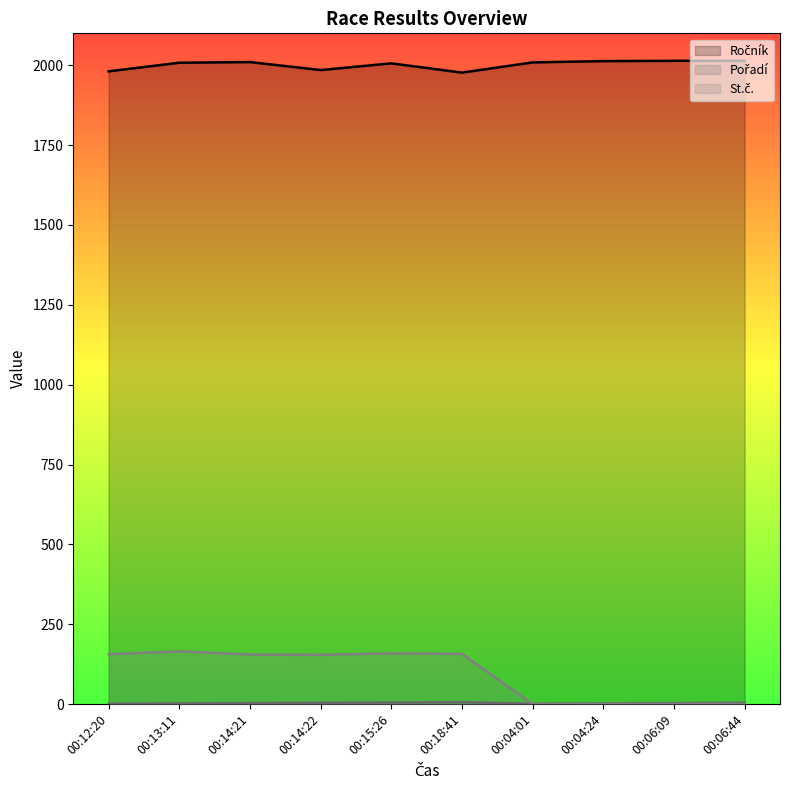

Reading left to right, extract all data points from this chart.

Ročník: 1981	2008	2010	1985	2006	1977	2009	2013	2014	2014
Pořadí: 1	2	3	4	5	6	1	2	3	4
St.č.: 156	165	155	154	159	157	0	0	0	0